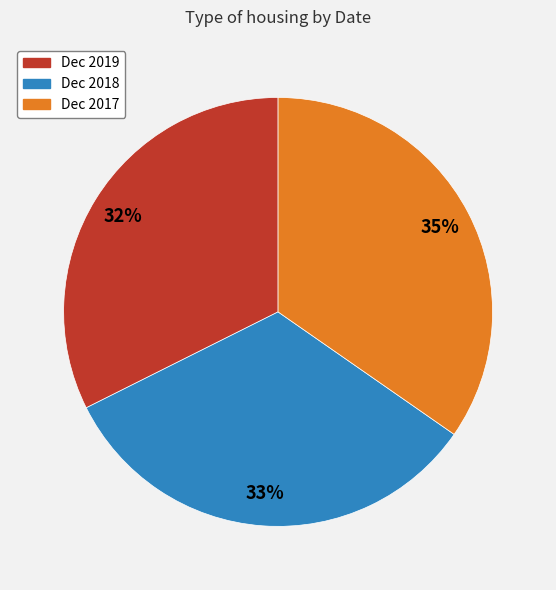

Is Dec 2018 the majority of the pie?

No